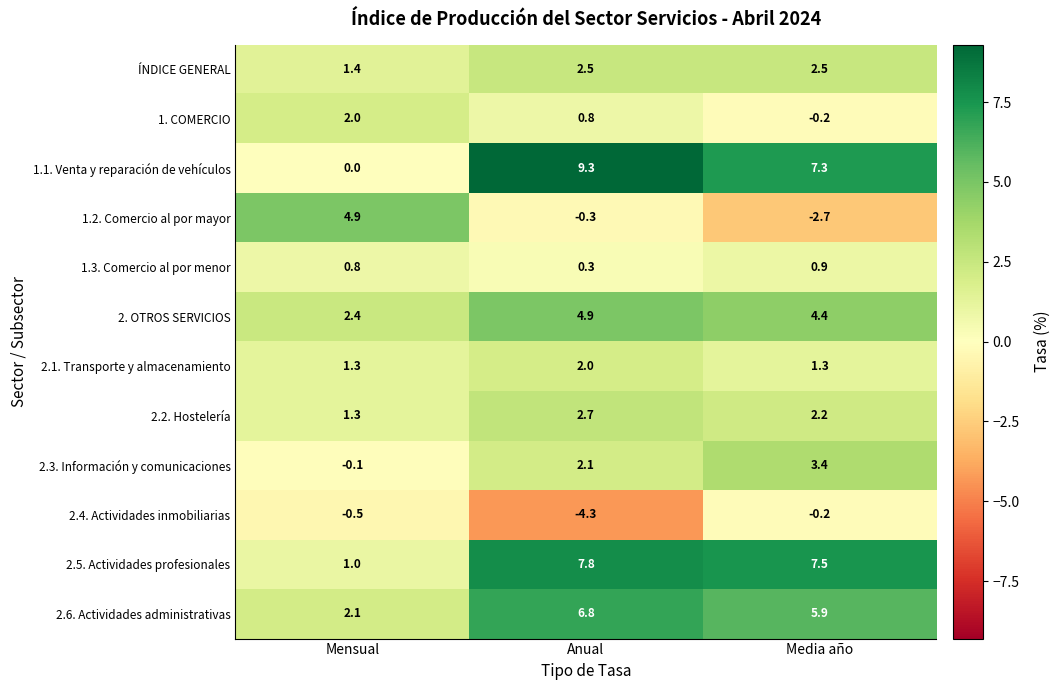

Read the 1.3. Comercio al por menor value at Anual.

0.3